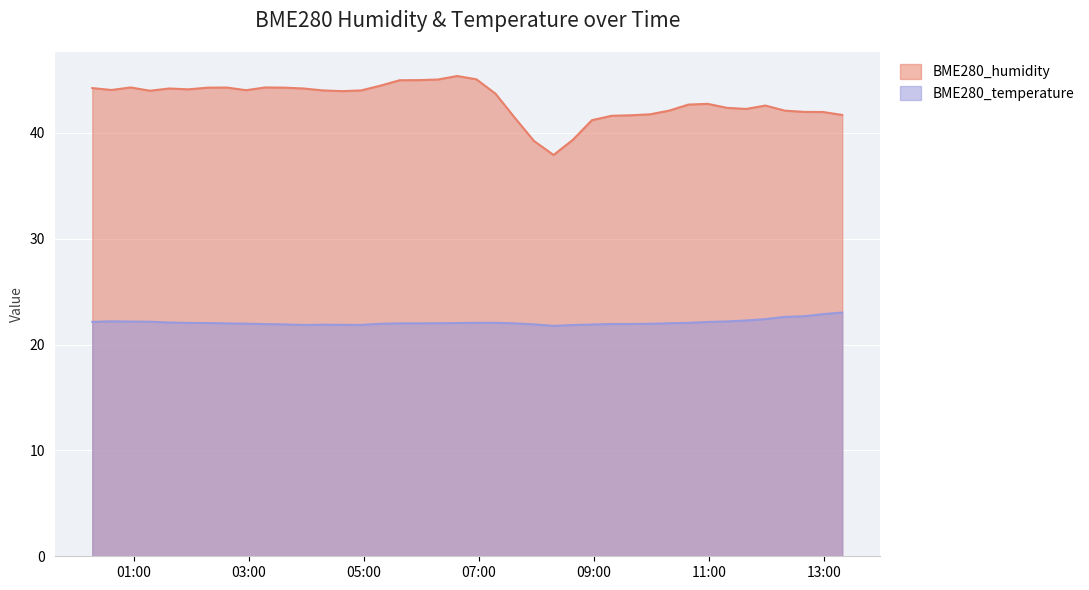

Between 2023/04/29 11:19:04 and 2023/04/29 10:18:39, which is larger?

2023/04/29 11:19:04